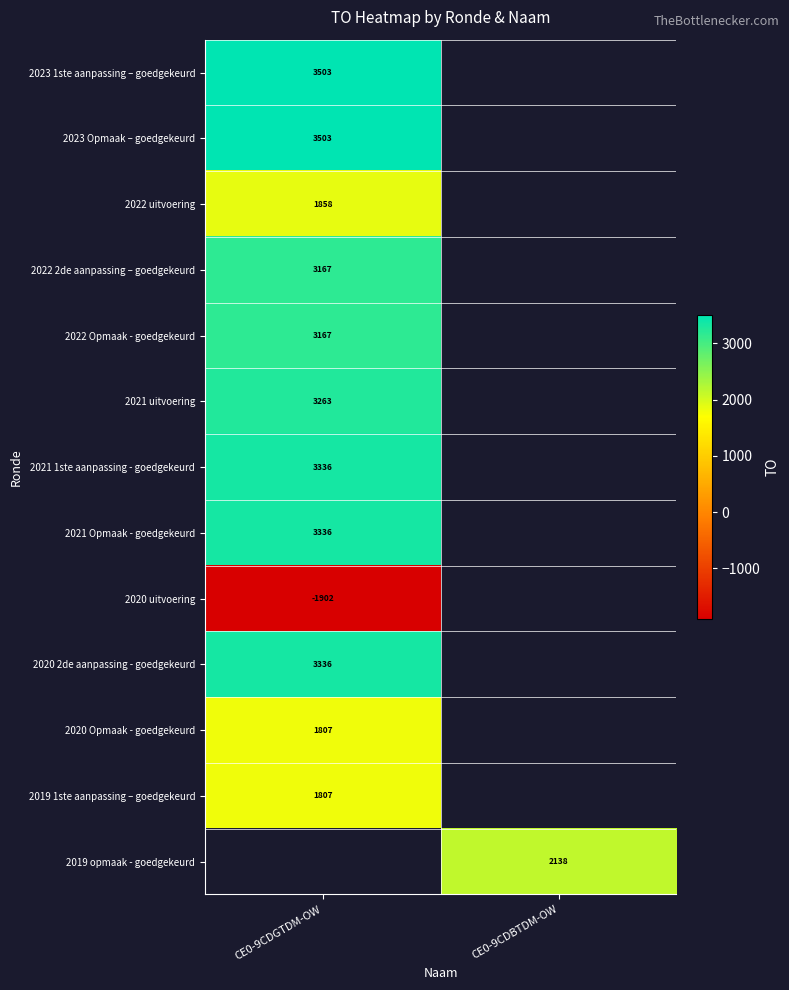

The value of 2019 1ste aanpassing – goedgekeurd at CE0-9CDGTDM-OW is 1807. True or false?

True